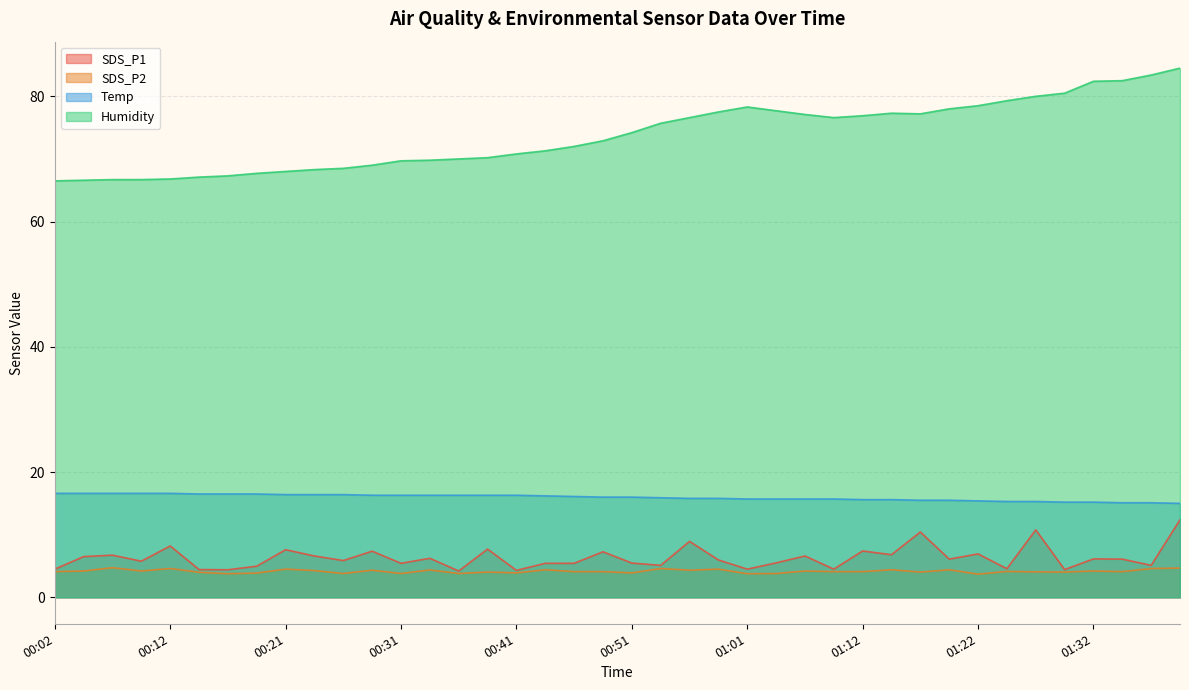

What position from the left is 00:34?

14